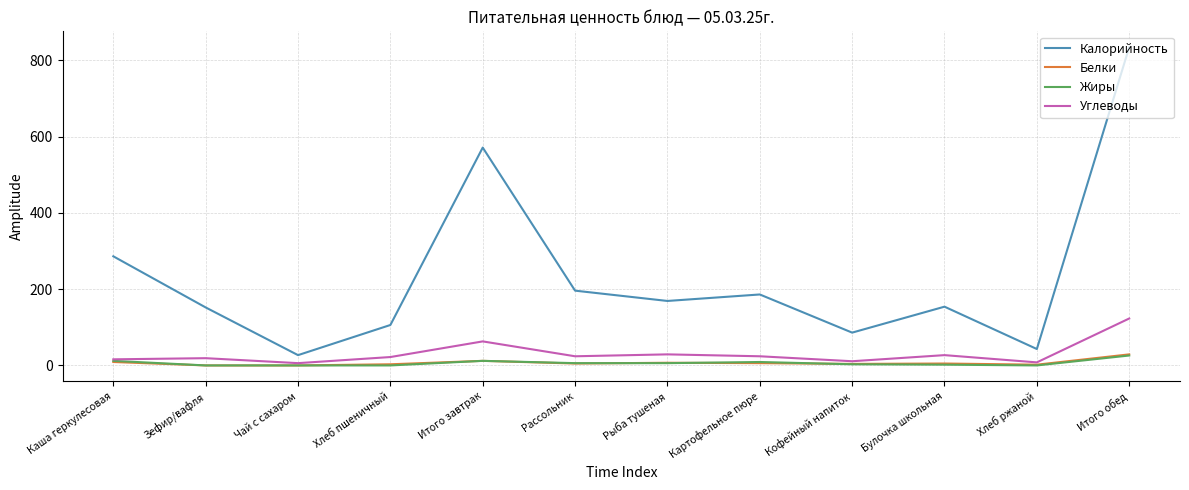

True or false: Жиры and Калорийность intersect in this chart.

False